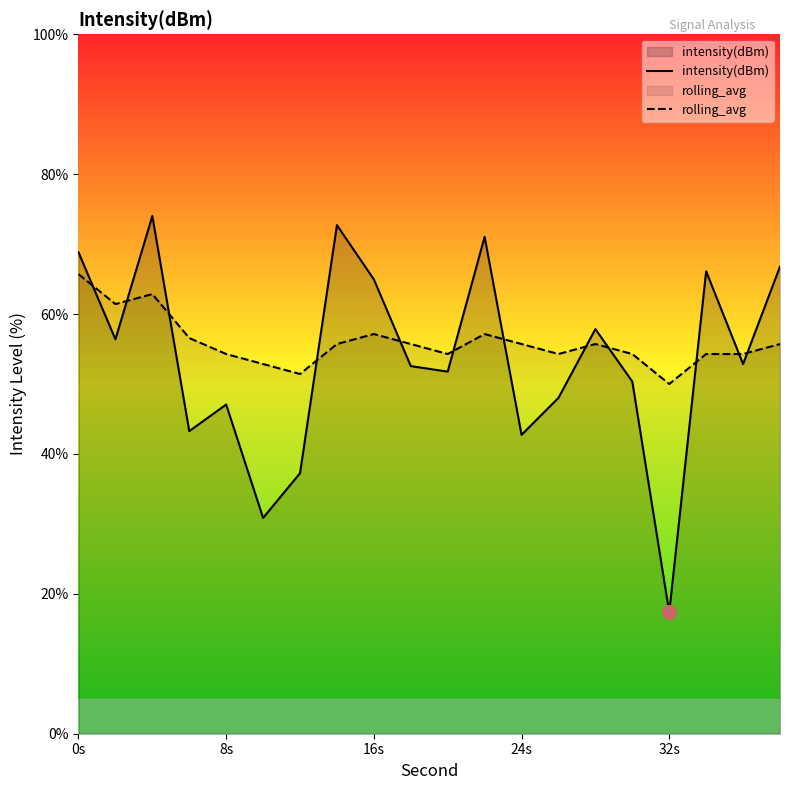

What is the value of the intensity(dBm) point at the 16th from the left?

50.3